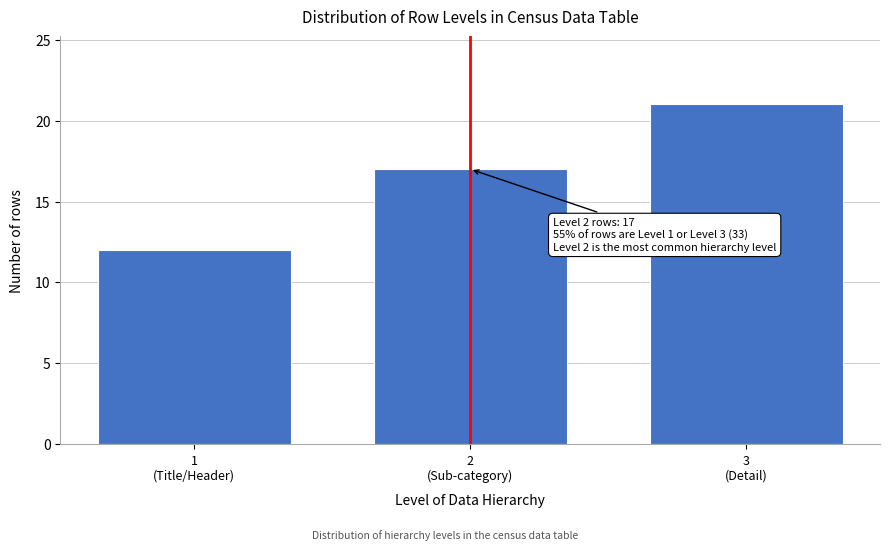

Reading left to right, what are all the values shown in this chart?

12	17	21